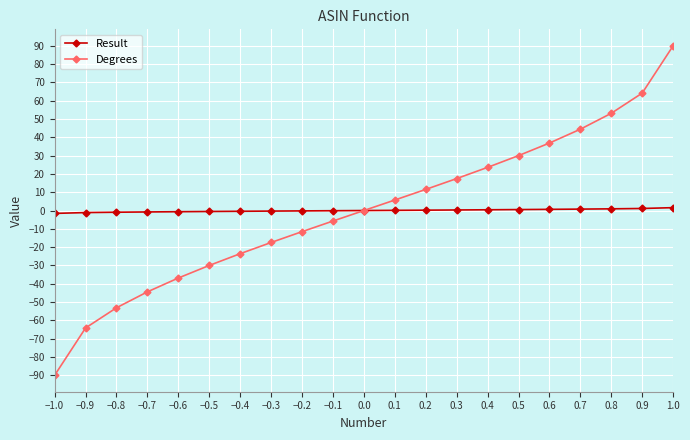

What is the difference between the highest and lowest values at −0.8?

52.2